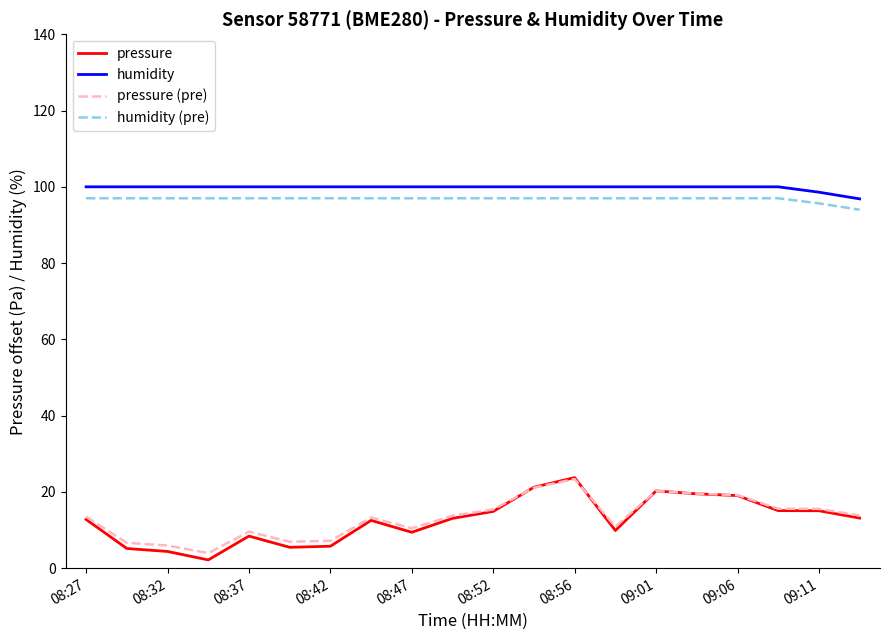

True or false: humidity and pressure cross at least once.

False